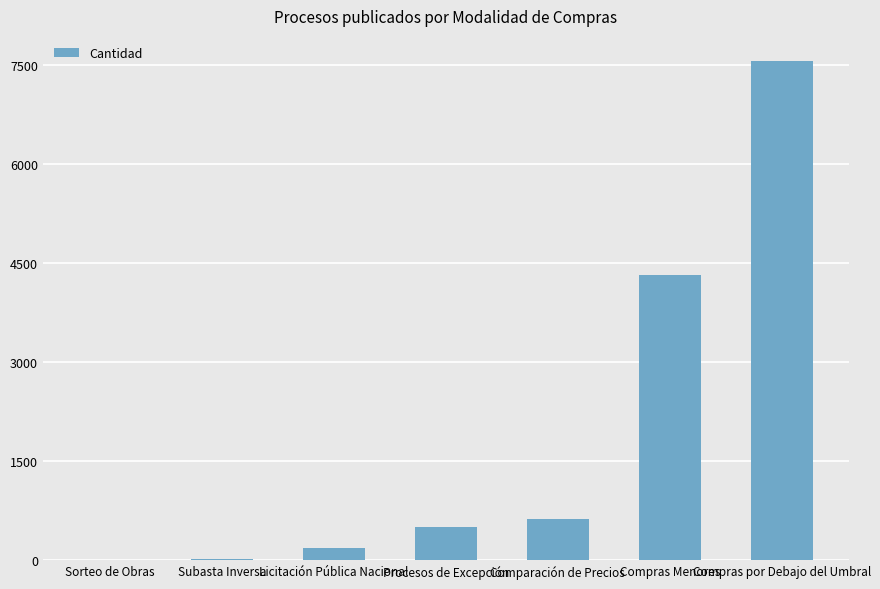

Which category has the highest value across all series?

Compras por Debajo del Umbral